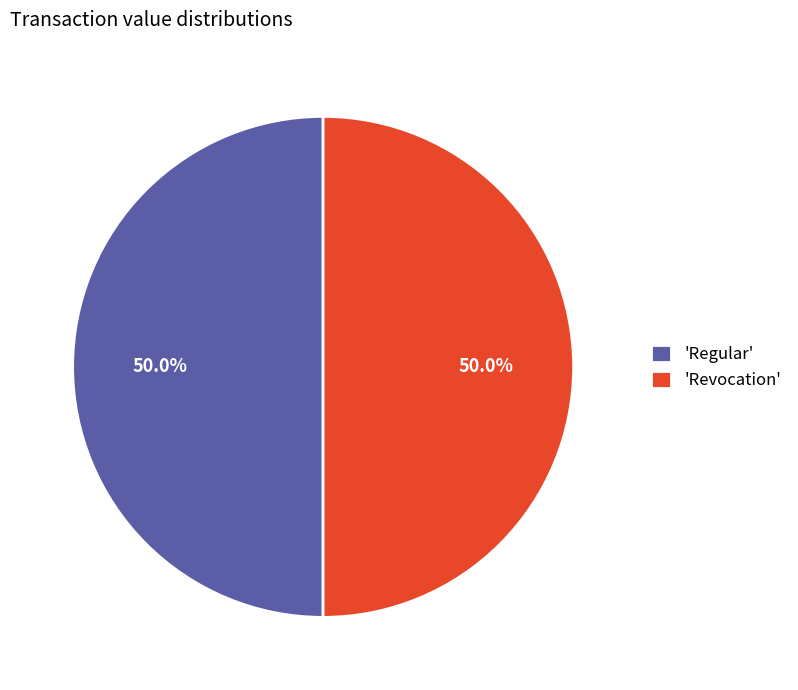

What is the ratio of the value at 'Revocation' to the value at 'Regular'?

1.0